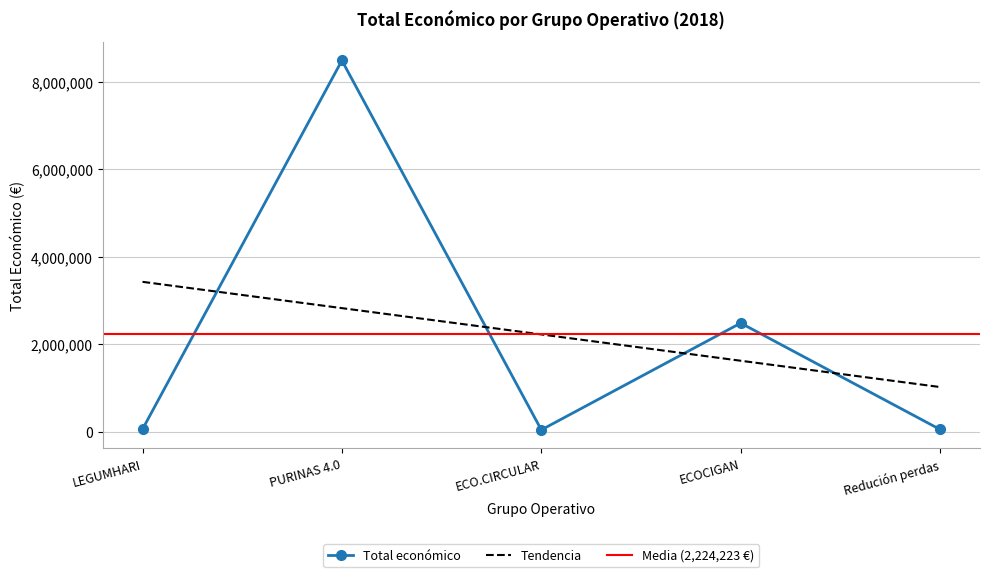

True or false: there are more than 1 points higher than both neighbors.

True